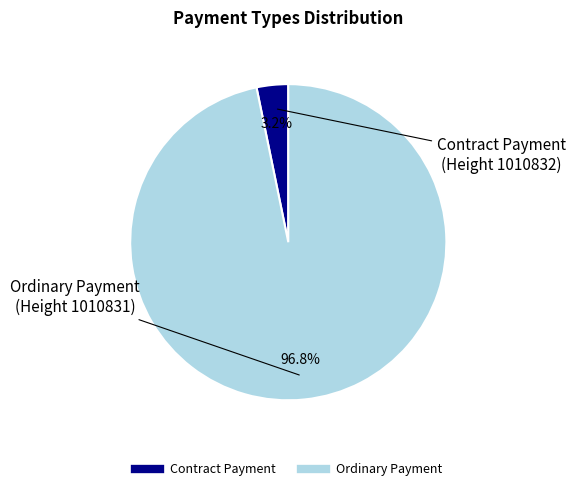

Is there any slice that represents more than half of the pie?

Yes